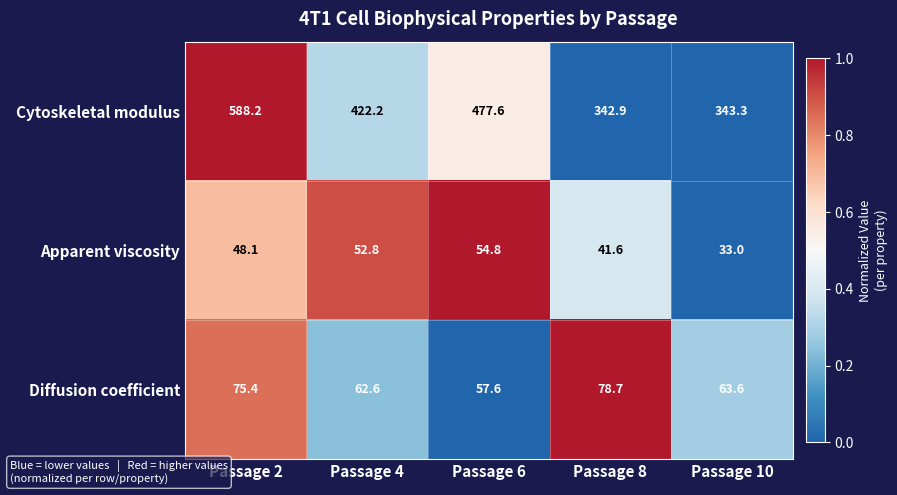

List the series in order of their peak value, highest first.

Cytoskeletal modulus, Diffusion coefficient, Apparent viscosity